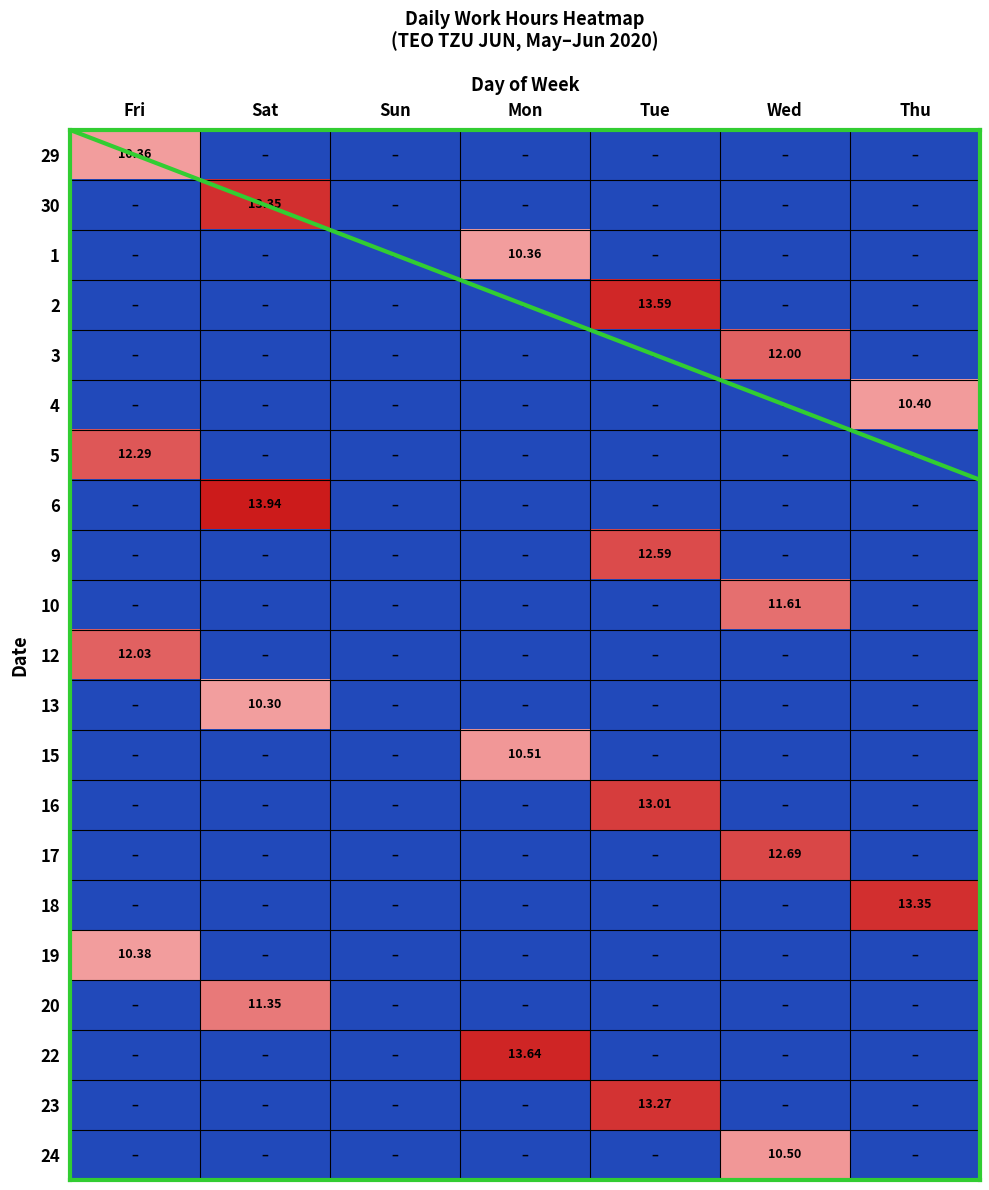

Which has a higher value, Fri or Tue?

Fri